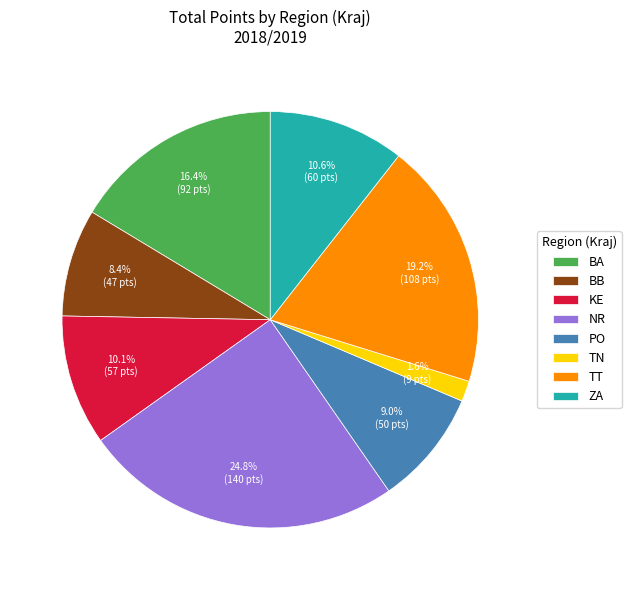

What percentage is the TT slice, to the nearest percent?

19%